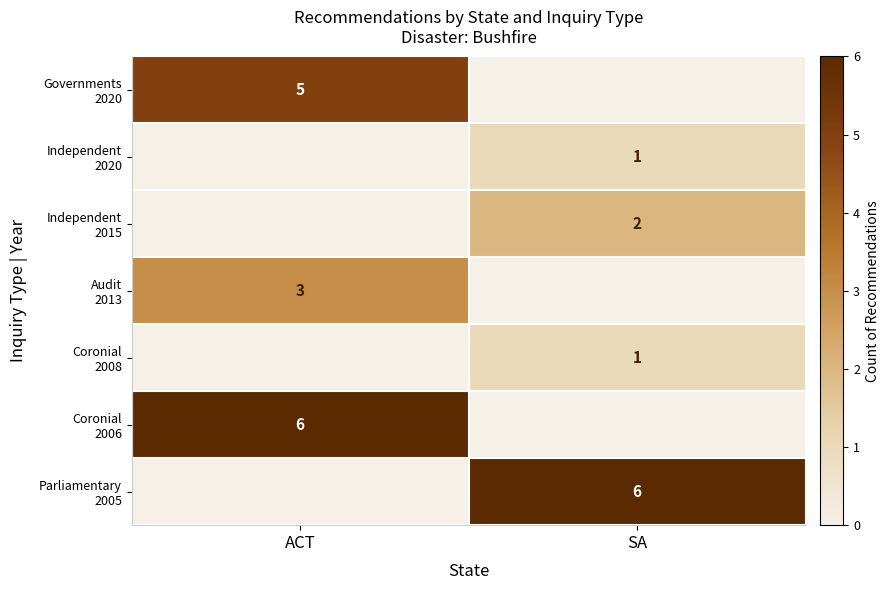

At which category is the sum across all series the highest?

ACT